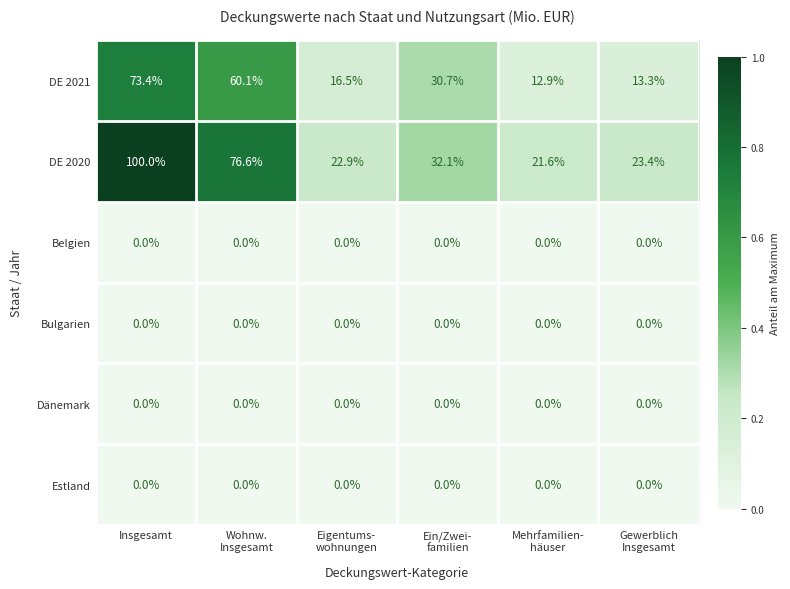

Where does the DE 2021 series first go above 30?

Insgesamt